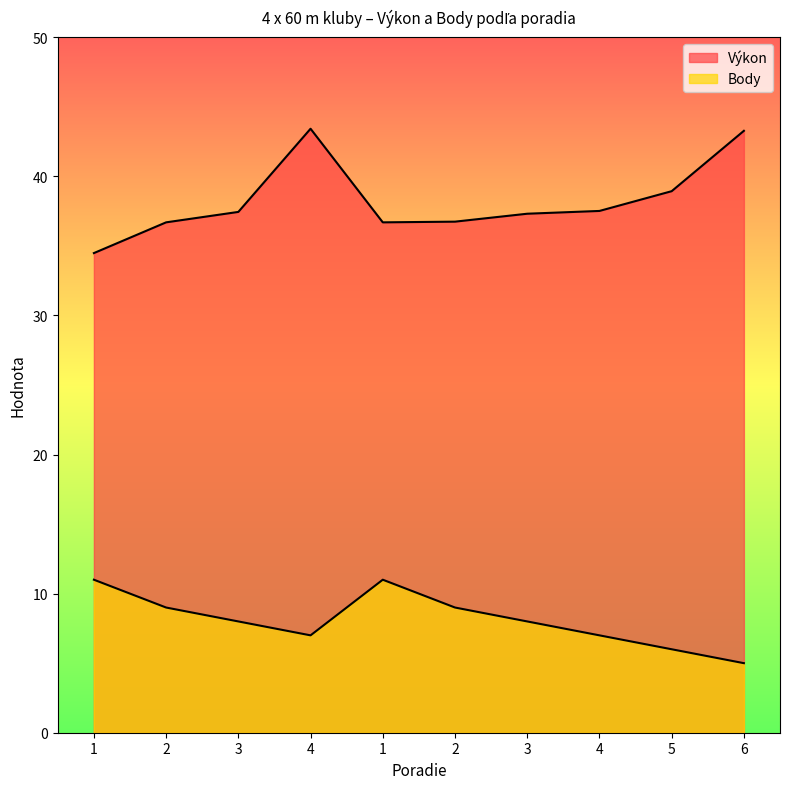

What is the difference between the second highest and minimum values in the Body series?

6.0